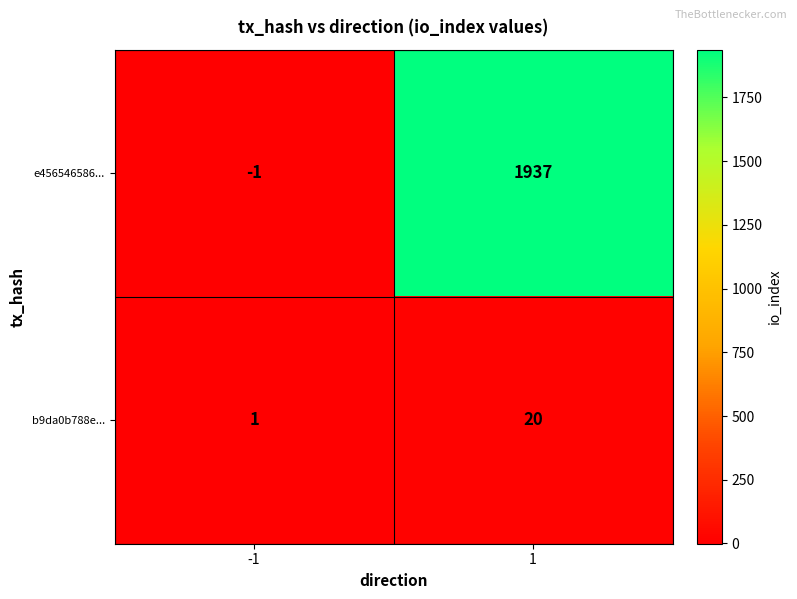

Reading right to left, transcribe all the data shown in this chart.

e456546586...: 1=1937	-1=-1
b9da0b788e...: 1=20	-1=1